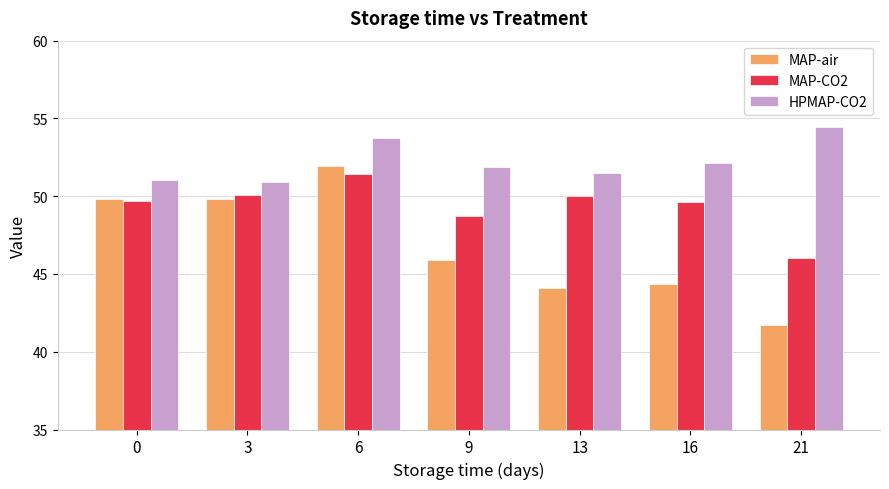

What value does the MAP-CO2 series have at 16?

49.6